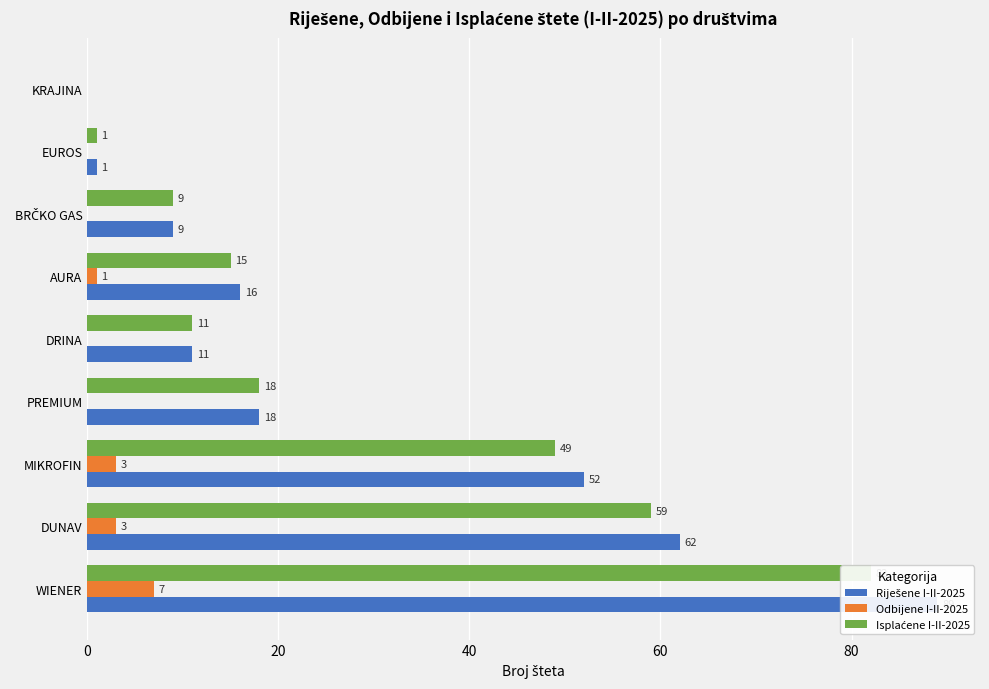

List the labels in order of Isplaćene I-II-2025 value, smallest first.

8, 7, 6, 80, 100, 60, 40, 20, 0